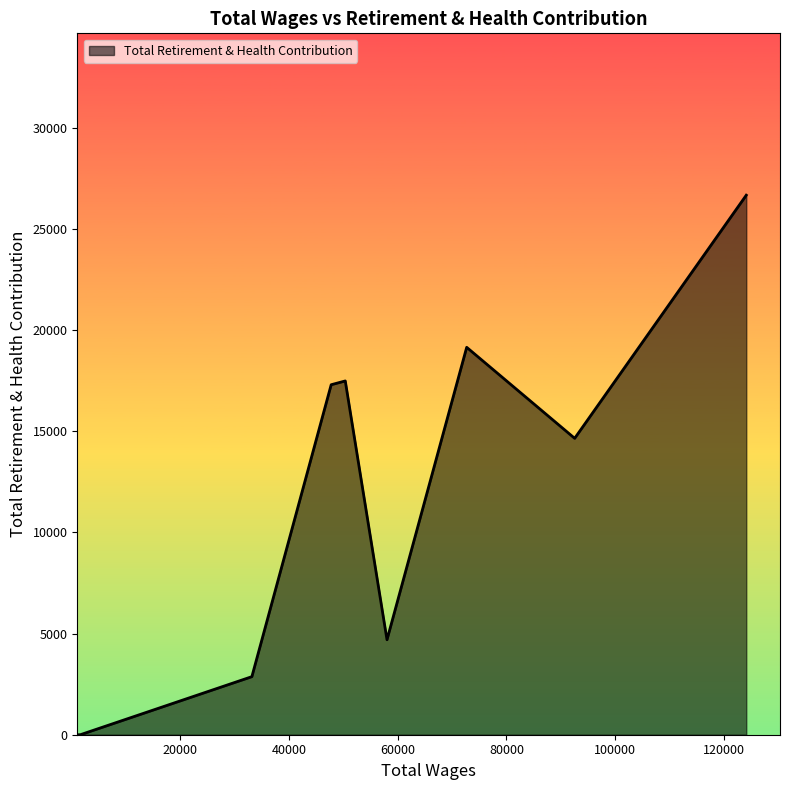

What is the maximum value shown in the chart?

26678